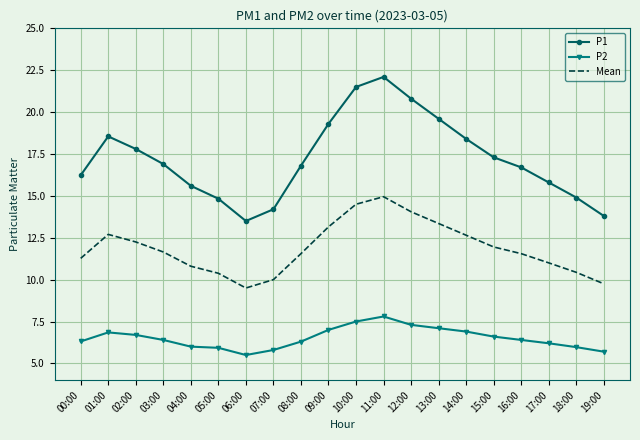

What is the difference between the highest and lowest values at 15:00?

10.7